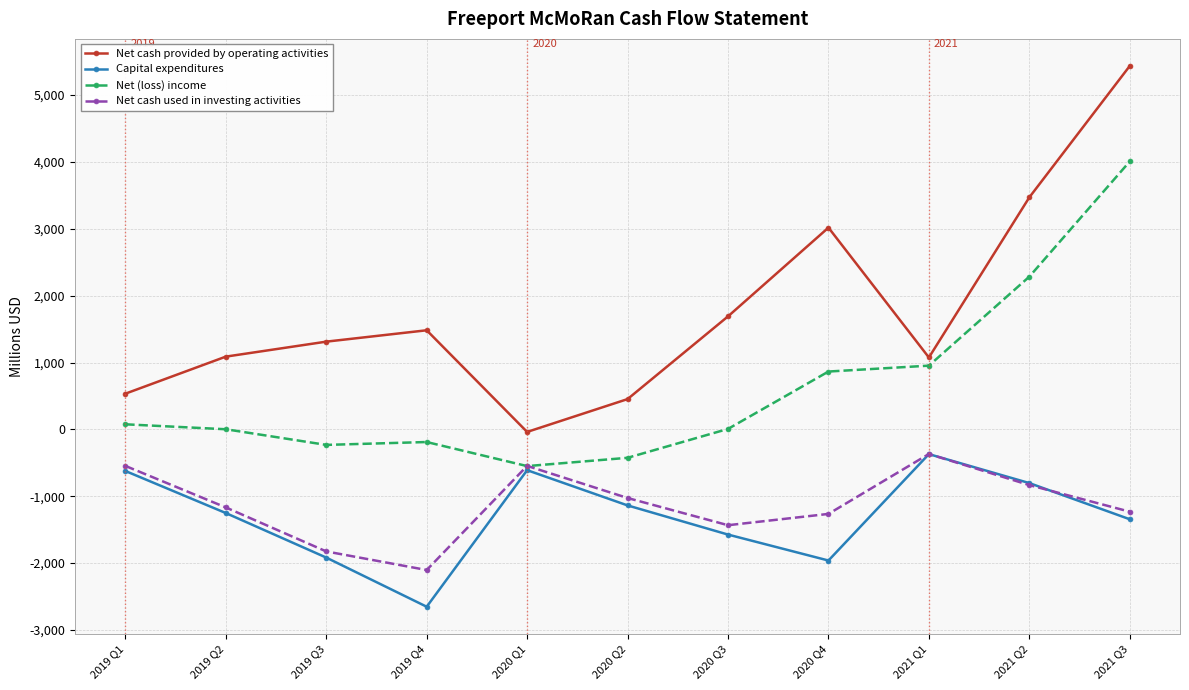

How many values in the Net cash used in investing activities series are below -1167?

5